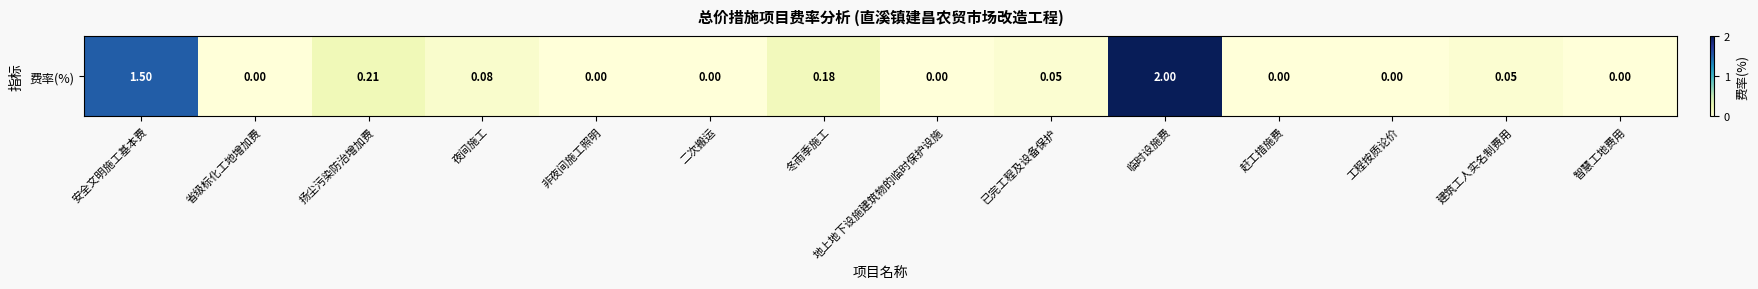

How many values are above zero?

7